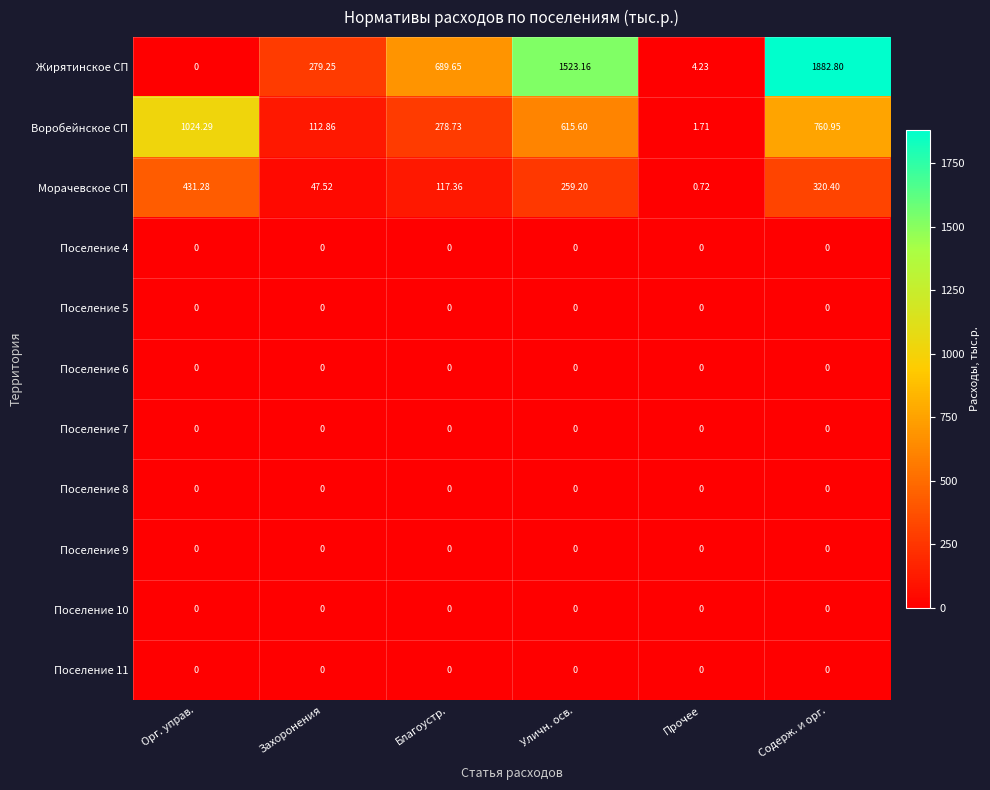

How many values in Жирятинское СП are above zero?

5